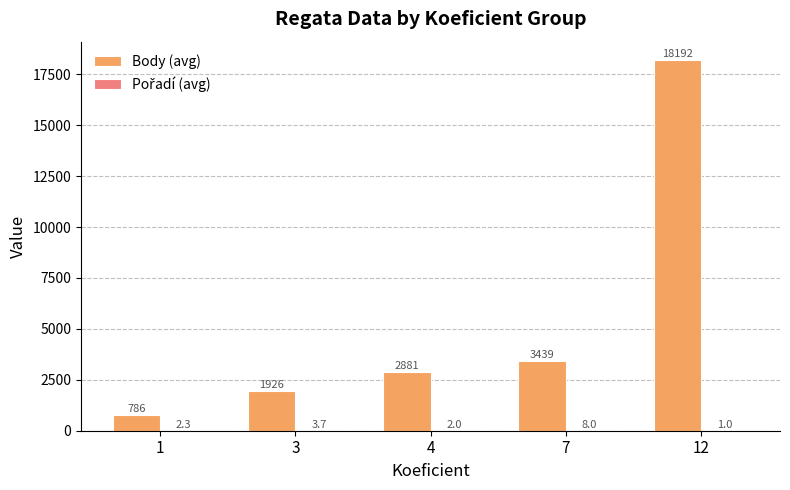

How many groups of bars are there?

5